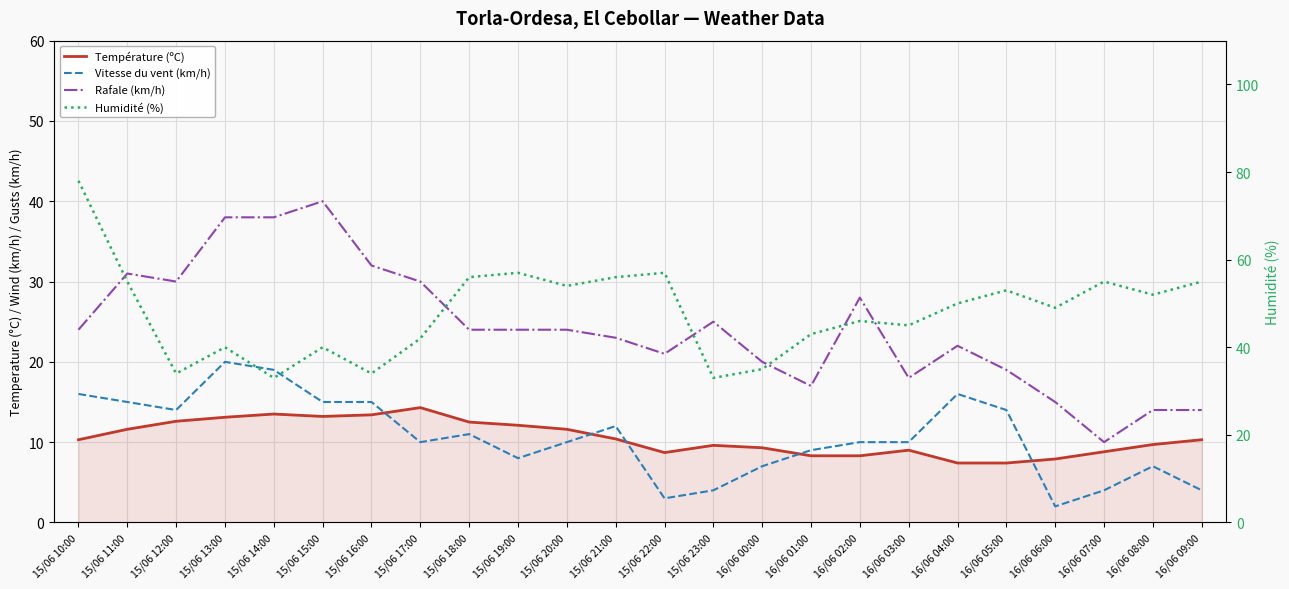

Is the value of Humidité (%) at 15/06 16:00 greater than the value of Température (ºC) at 15/06 19:00?

Yes